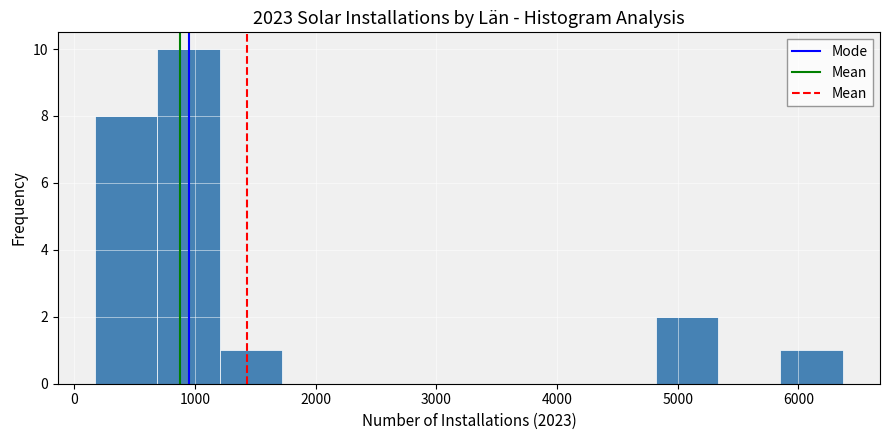

How tall is the bar that spans 700 to 1200 on the x-axis? Neither the bar edges nor the heights are printed on the chart, so give them approximately, as read against the axes.

10